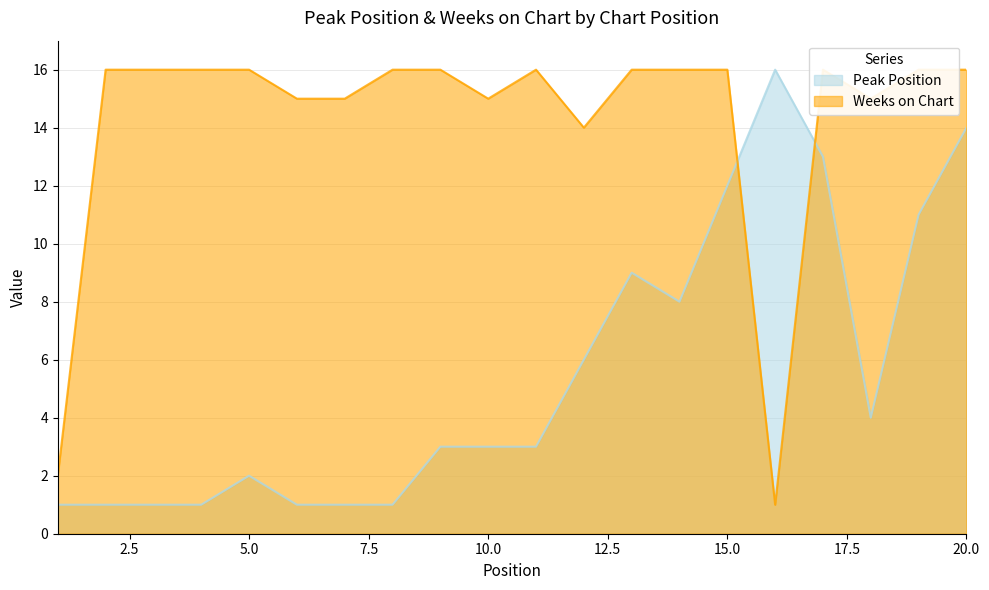

At how many categories does at least one series exceed 12?

19